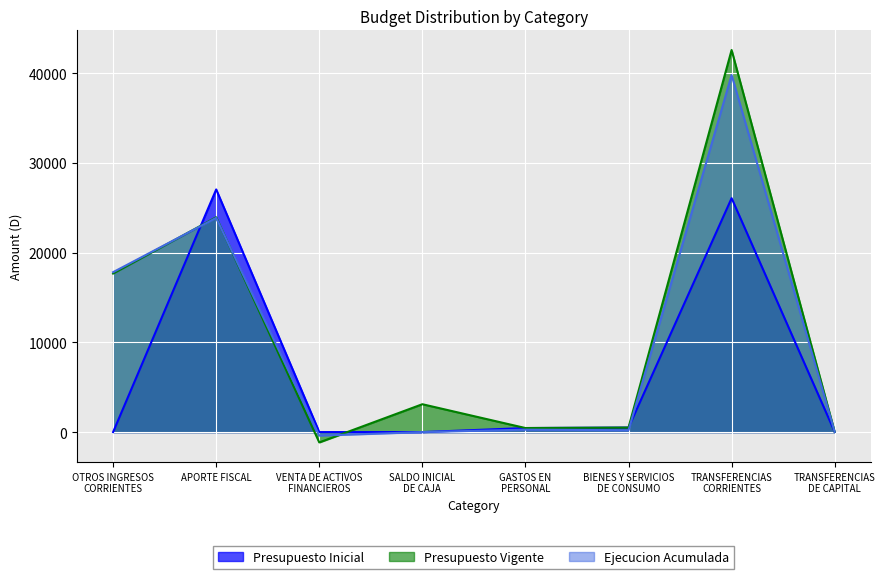

Between VENTA DE ACTIVOS
FINANCIEROS and TRANSFERENCIAS
CORRIENTES, which series saw the biggest shift?

Presupuesto Vigente